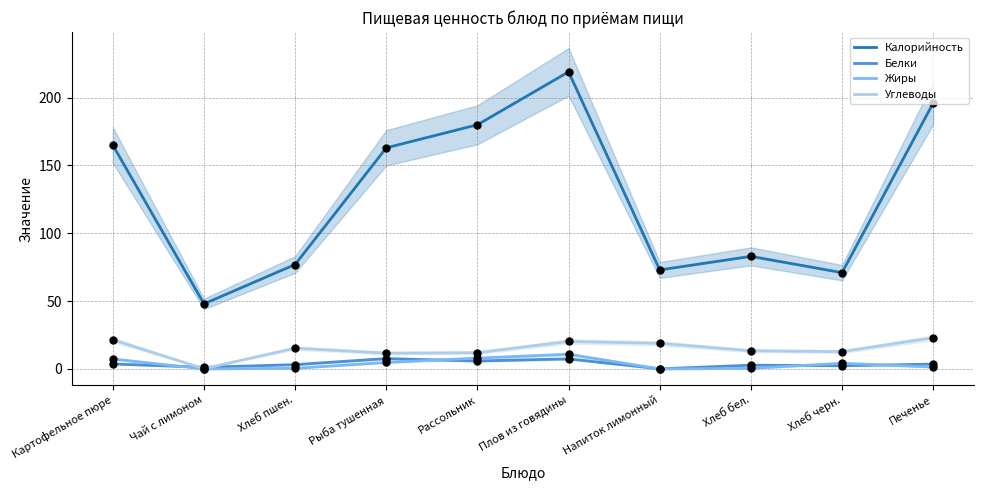

At which category is the sum across all series the highest?

Плов из говядины